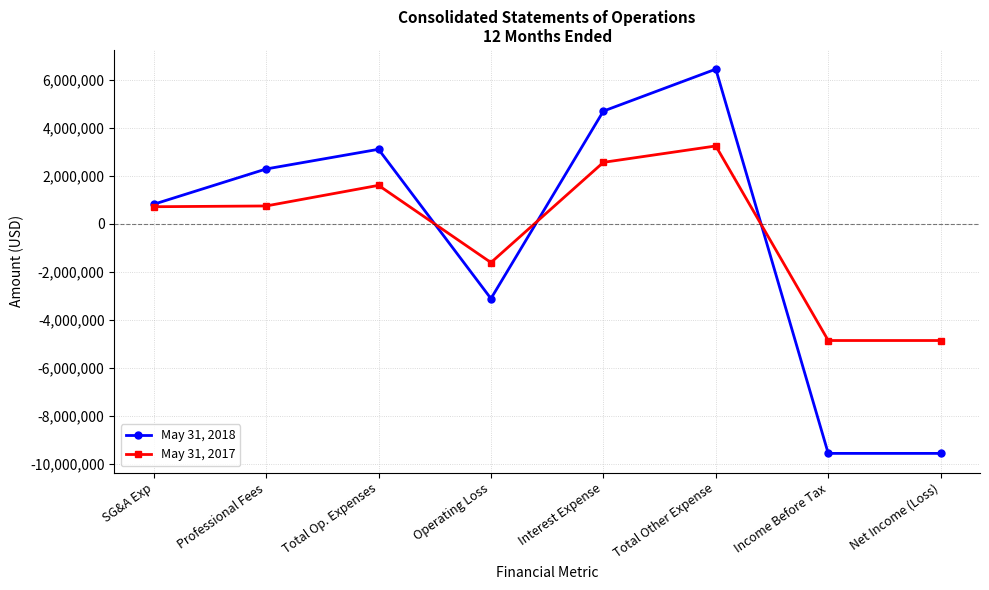

Is the value of May 31, 2017 at Total Op. Expenses greater than the value of May 31, 2018 at Net Income (Loss)?

Yes